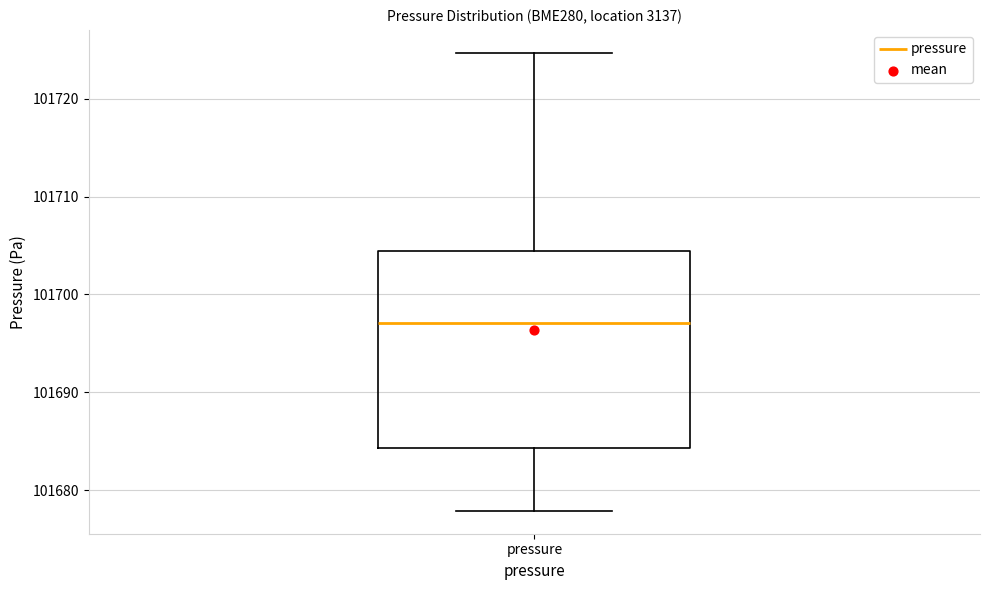

Read this box plot against the y-axis: the position of the median line, the range covered by the box, and the ends of both whiskers. The values are not printed on the chart, so give them approximately, as read against the axis.

median 101697, box 101684 to 101704, whiskers 101678 to 101725